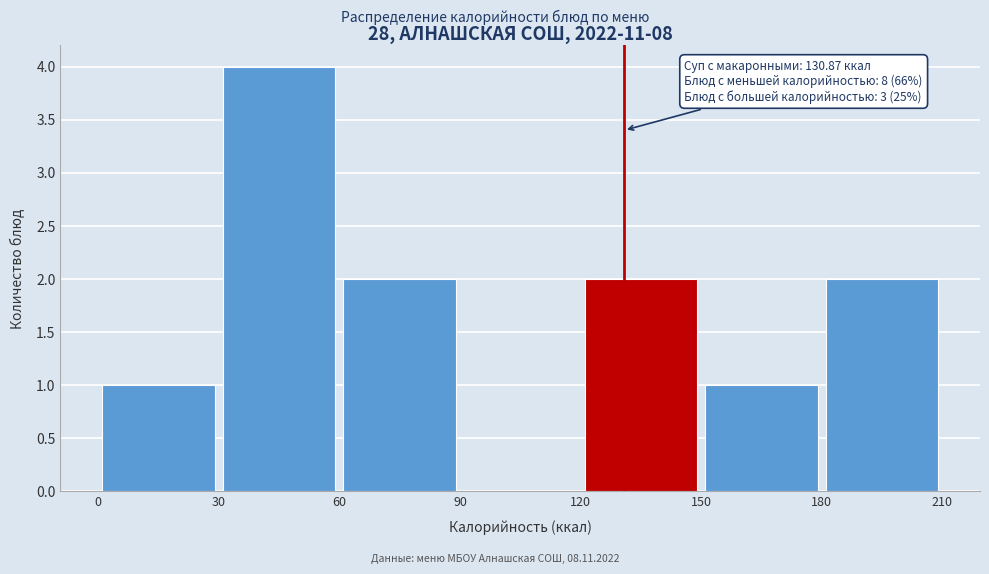

Over which range of the x-axis is the bar tallest?

30 to 60